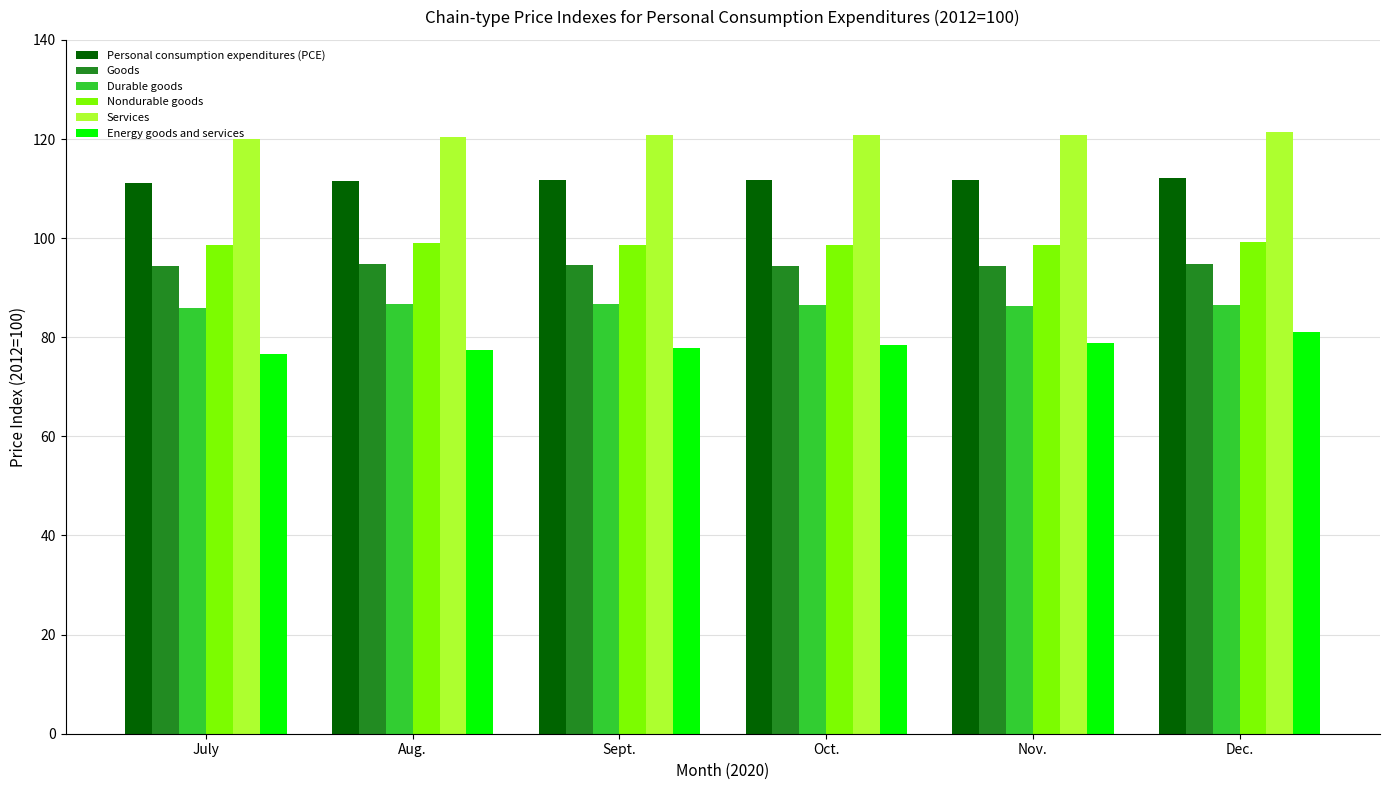

What is the sum of all Personal consumption expenditures (PCE) values?

669.8